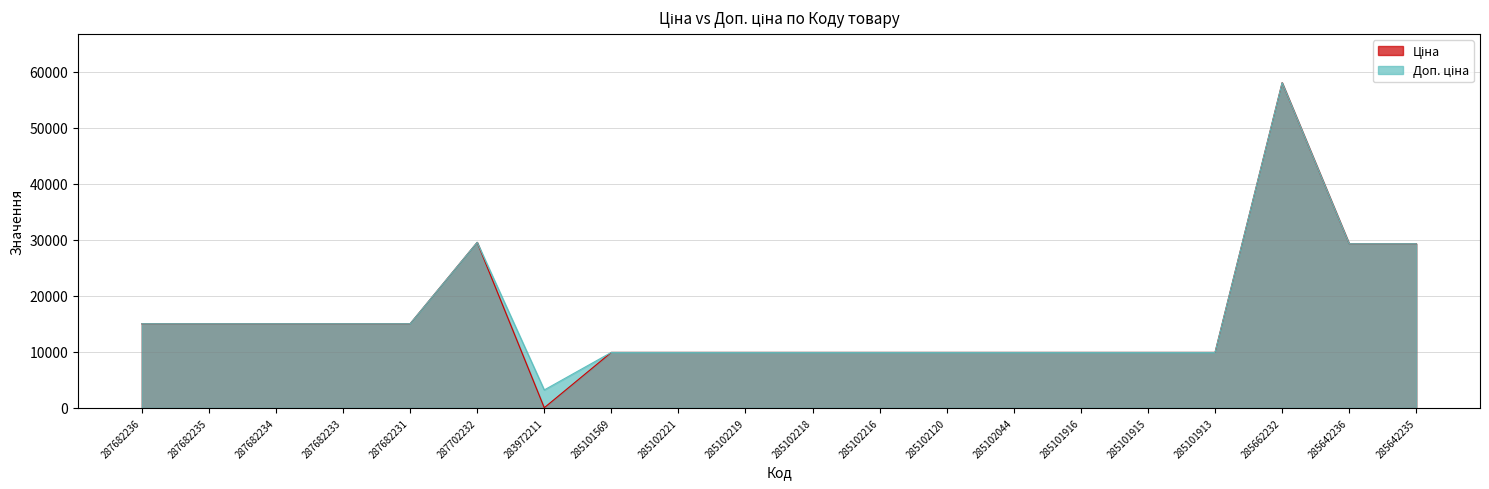

True or false: Доп. ціна and Ціна cross at least once.

False